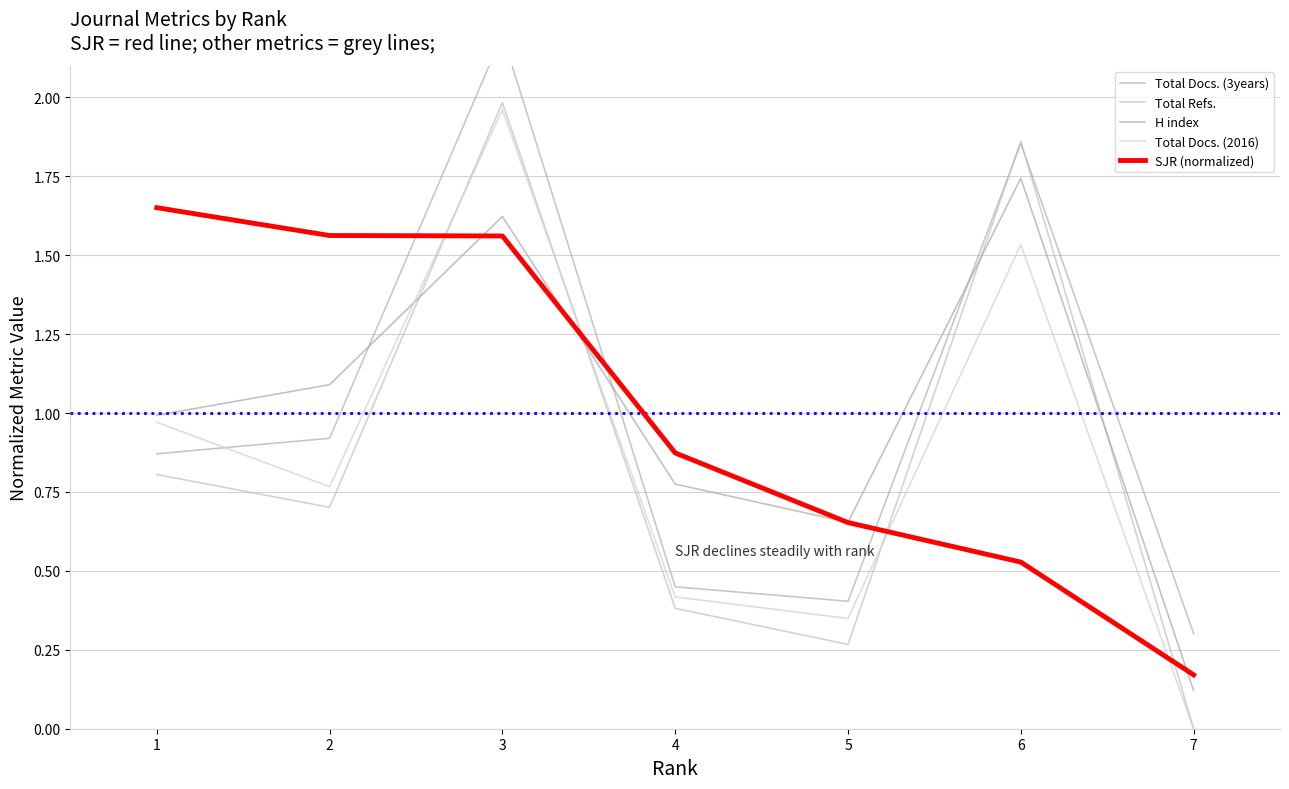

The H index series shows 0.8 at 4. True or false?

True